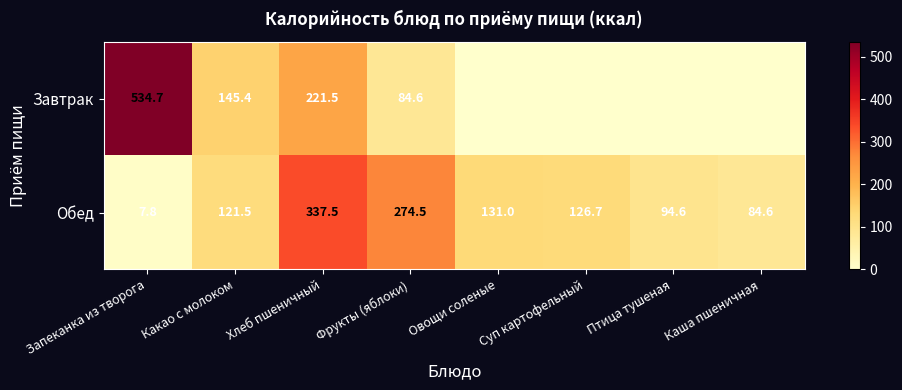

The value of Завтрак at Хлеб пшеничный is 49.8. True or false?

False